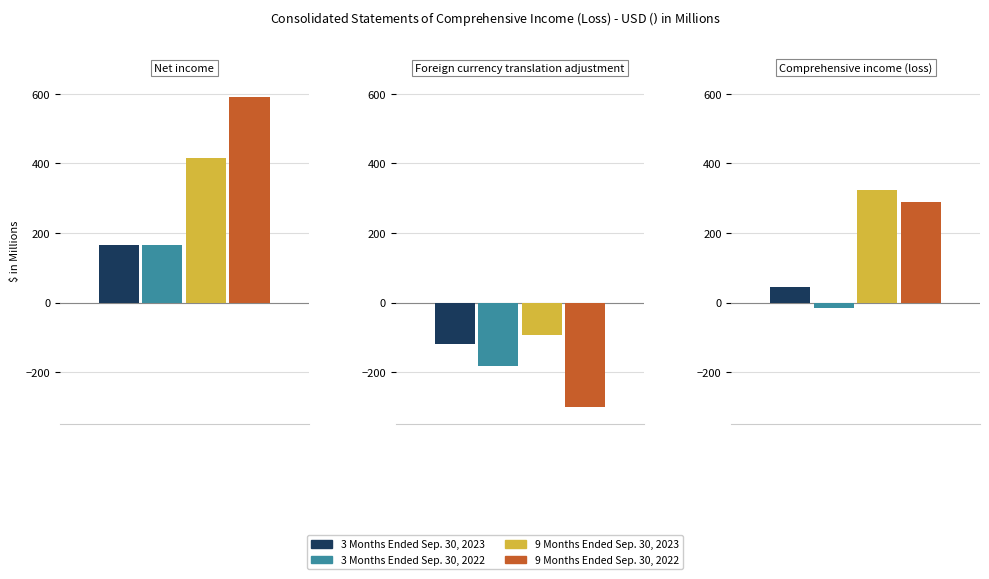

True or false: 9 Months Ended Sep. 30, 2023 has a value of 324.5 at Comprehensive income (loss).

True